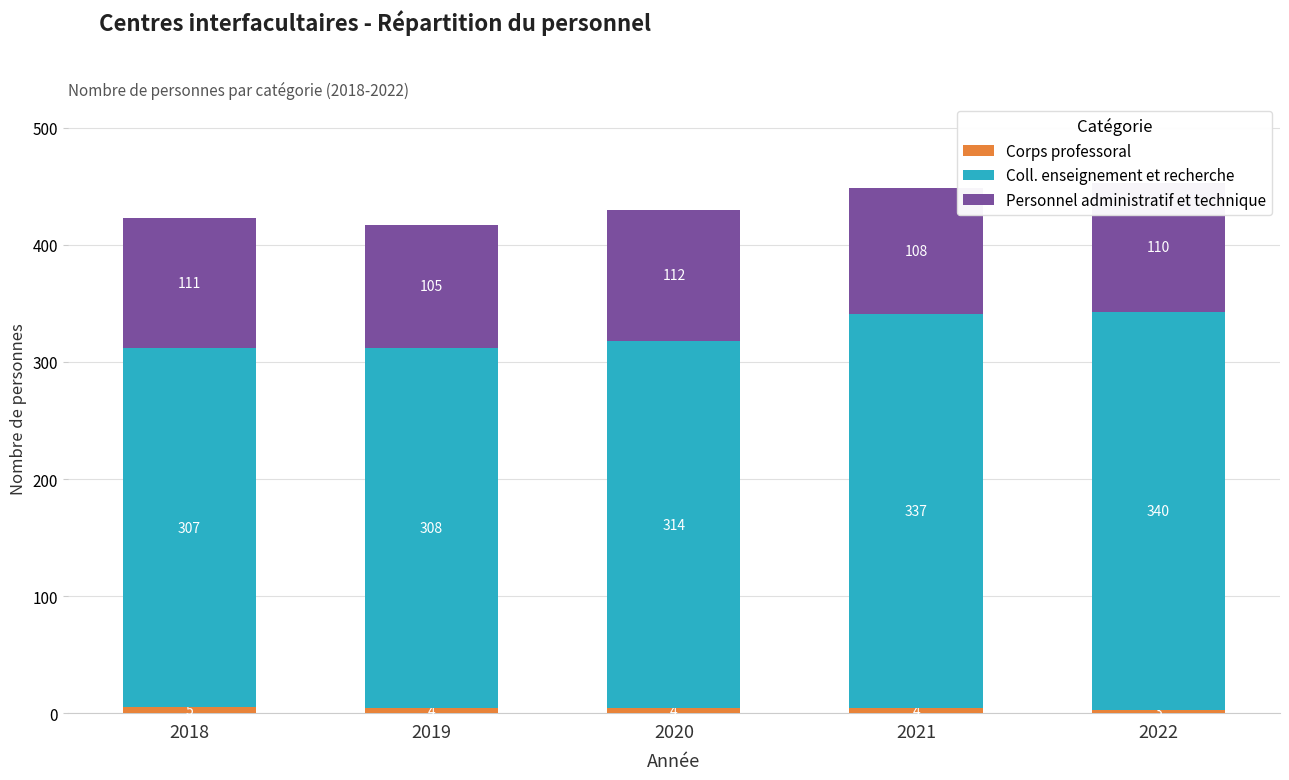

What is the total value across all series at 2018?

423